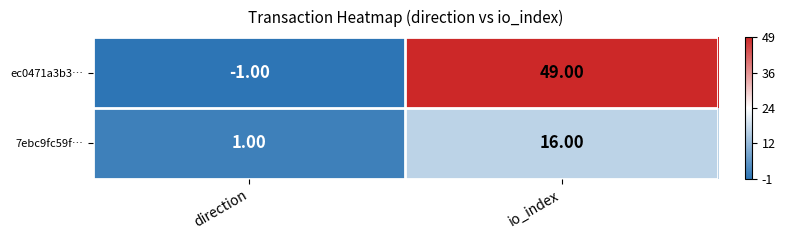

Between direction and io_index, which series saw the biggest shift?

ec0471a3b3…